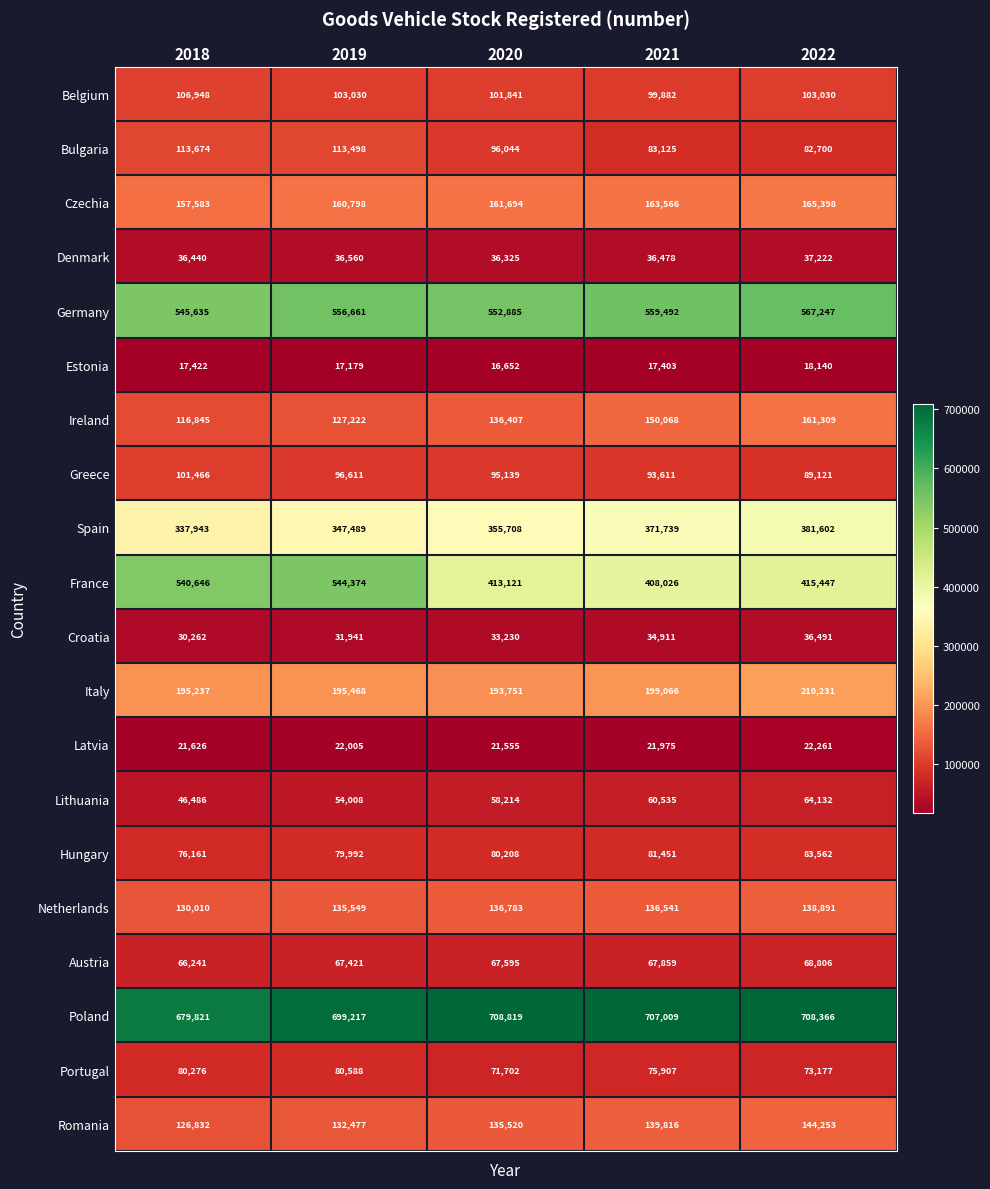

What is the approximate value of Bulgaria at 2021?

83125